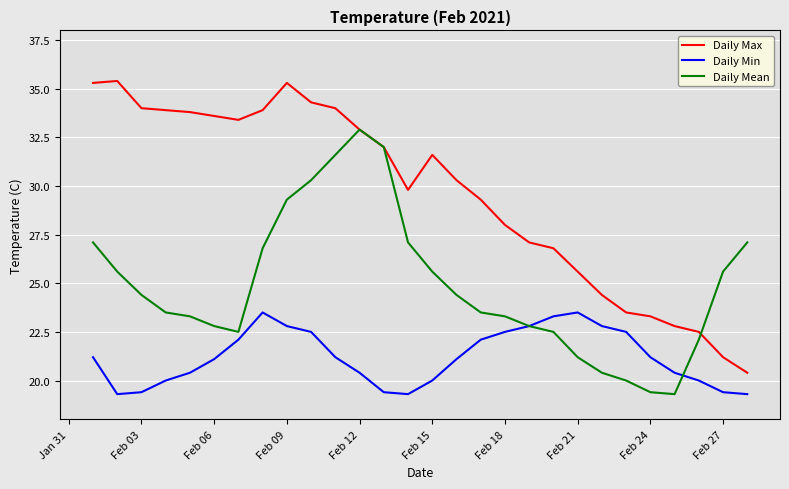

What is the lowest value of the Daily Min series?

19.3